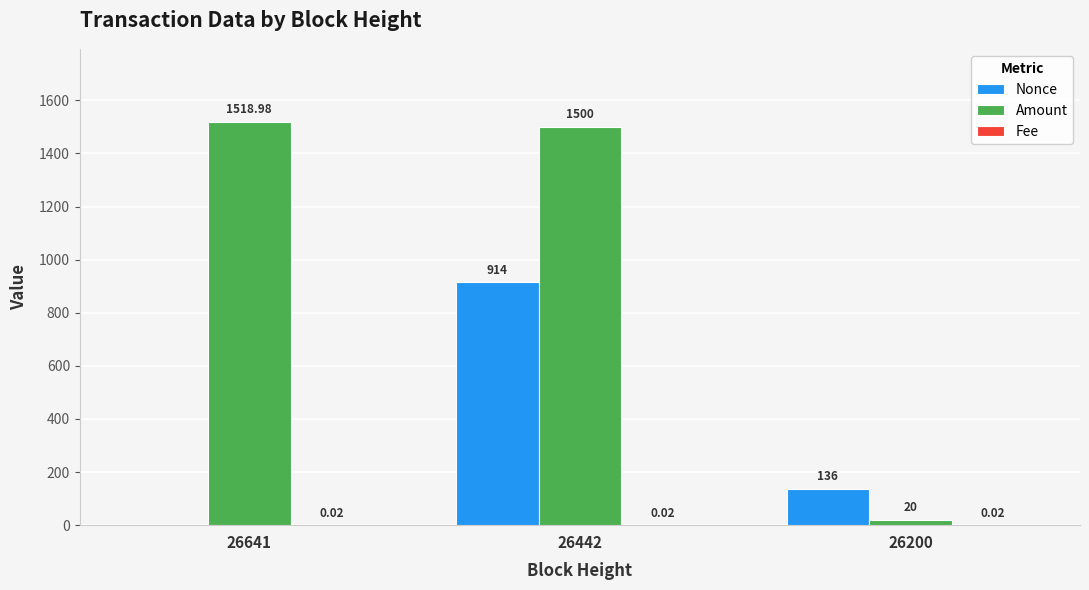

Which series changed the most between 26641 and 26200?

Amount